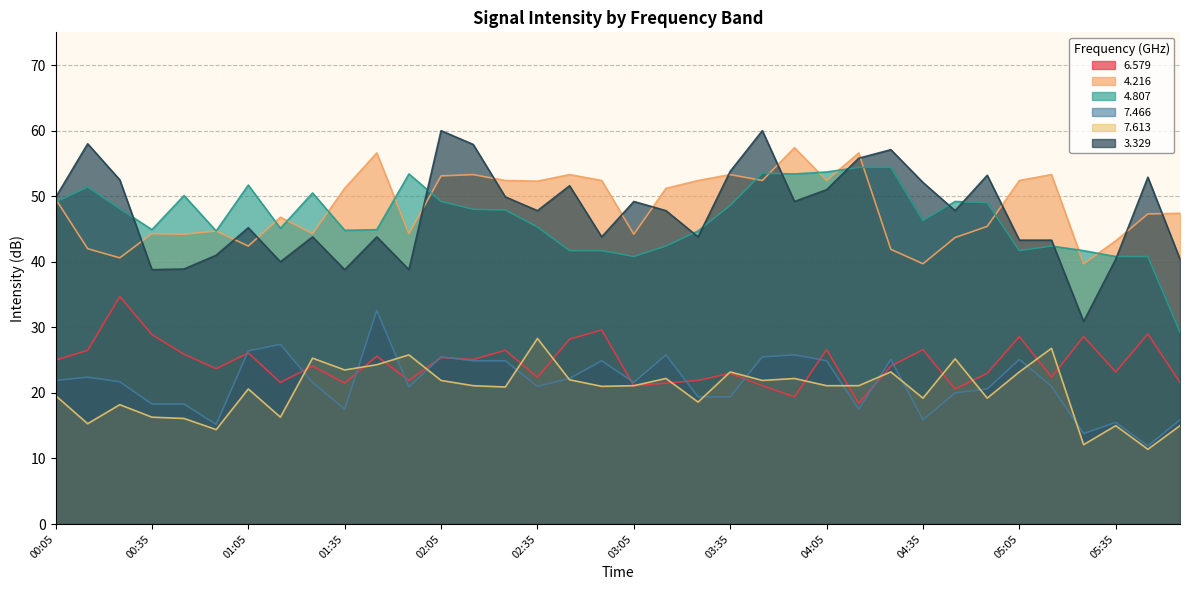

Which has a higher value, 03:15 or 02:55?

02:55